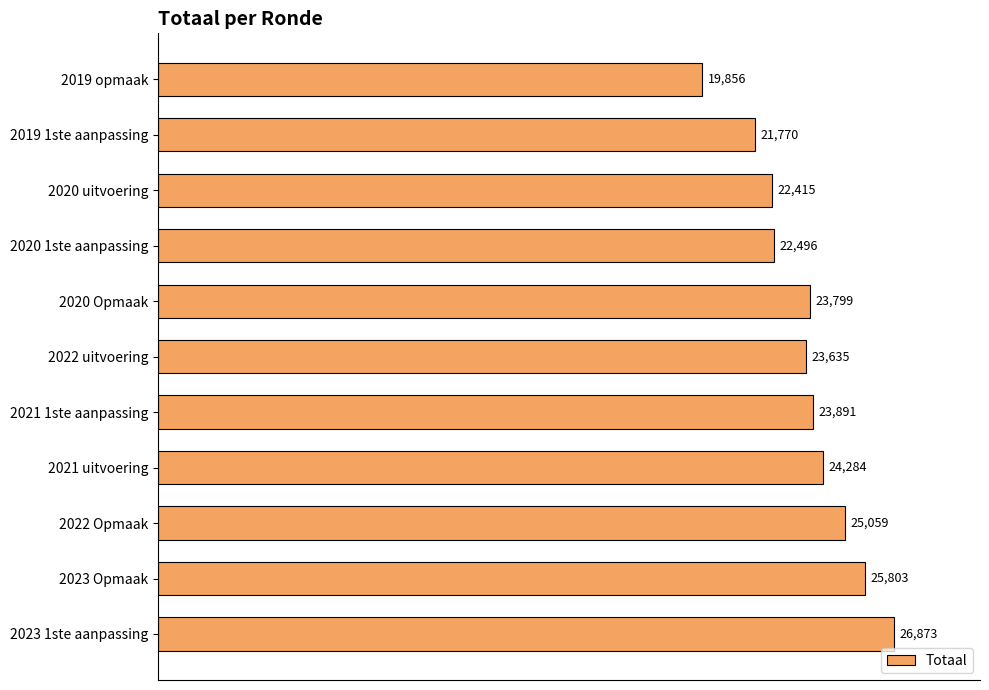

Approximately how many times larger is the value at 2020 uitvoering compared to 2022 uitvoering?

0.9